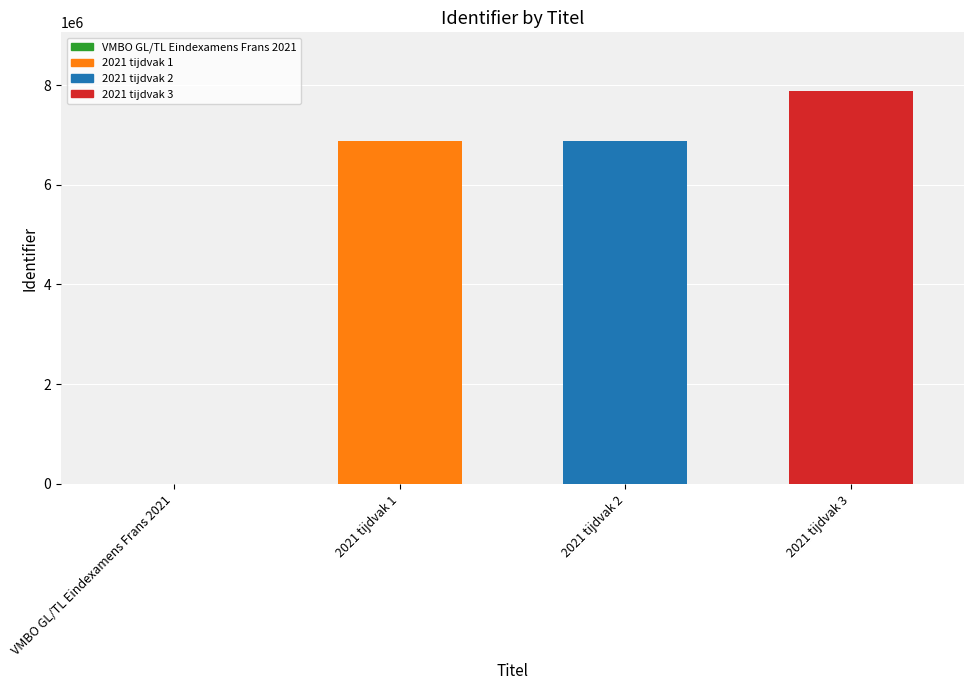

Is it true that the value at VMBO GL/TL Eindexamens Frans 2021 is 0?

True